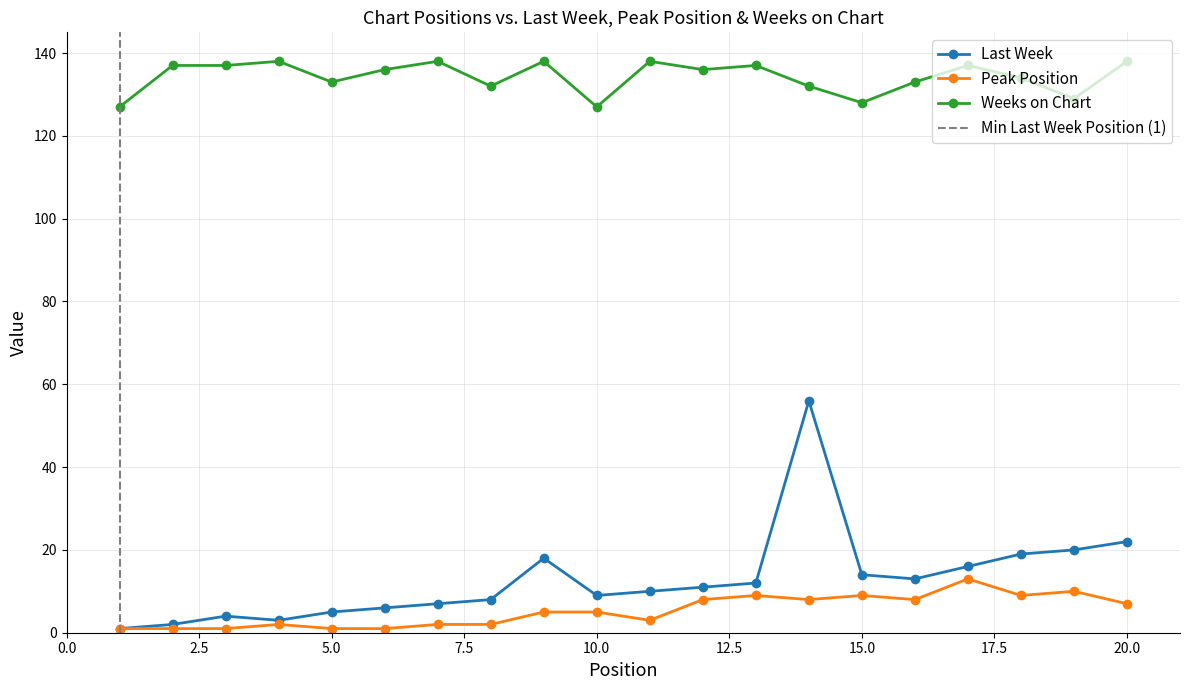

What is the value of the Peak Position point at the 13th from the left?

9